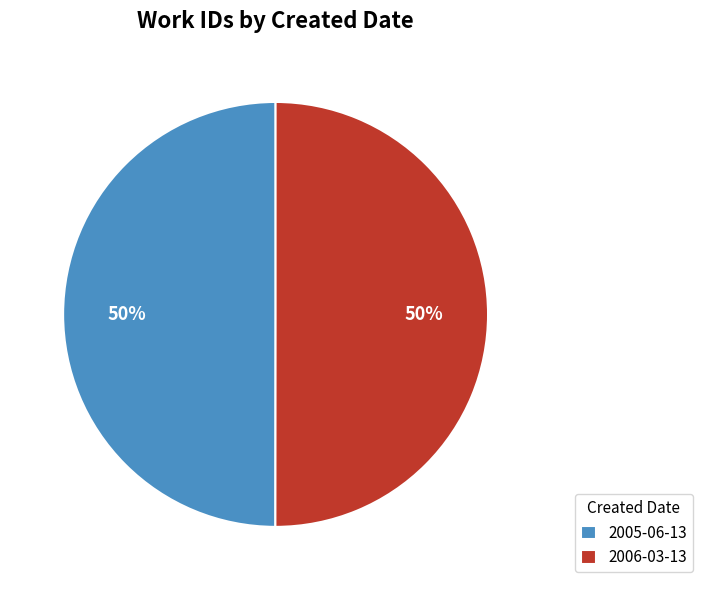

What is the ratio of the value at 2005-06-13 to the value at 2006-03-13?

1.0